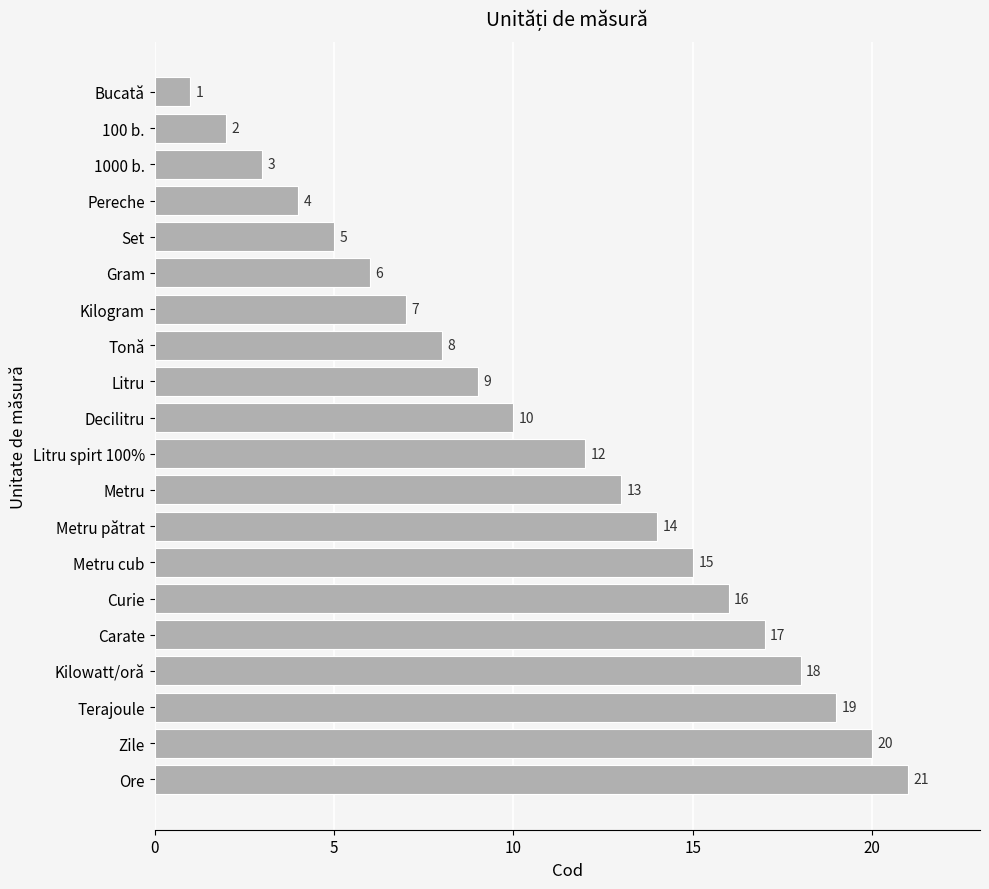

Count the number of categories in the chart.

20